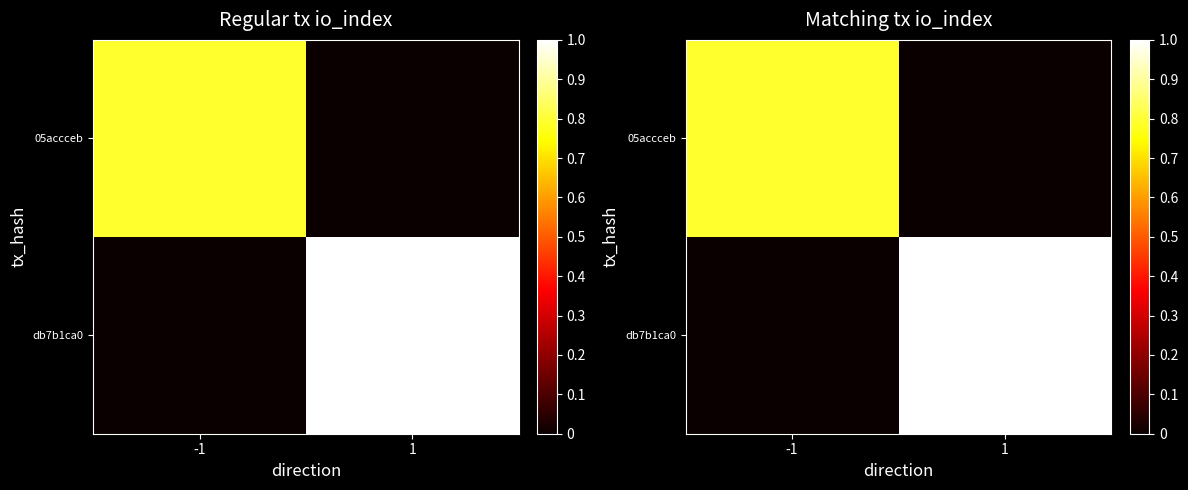

Count the number of categories in the chart.

2